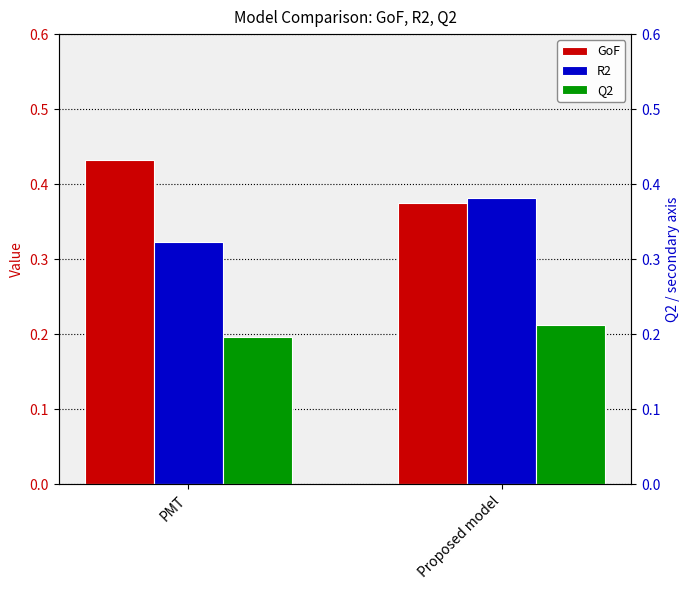

At which category is the sum across all series the highest?

Proposed model